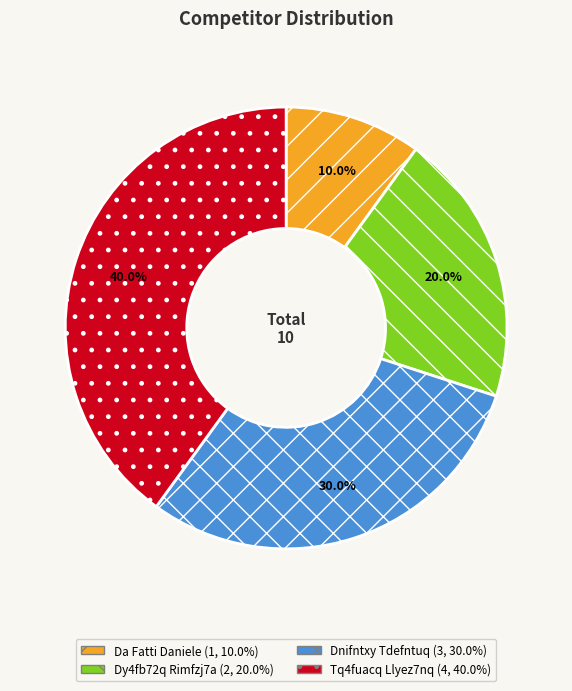

Which slice is the largest?

Tq4fuacq Llyez7nq